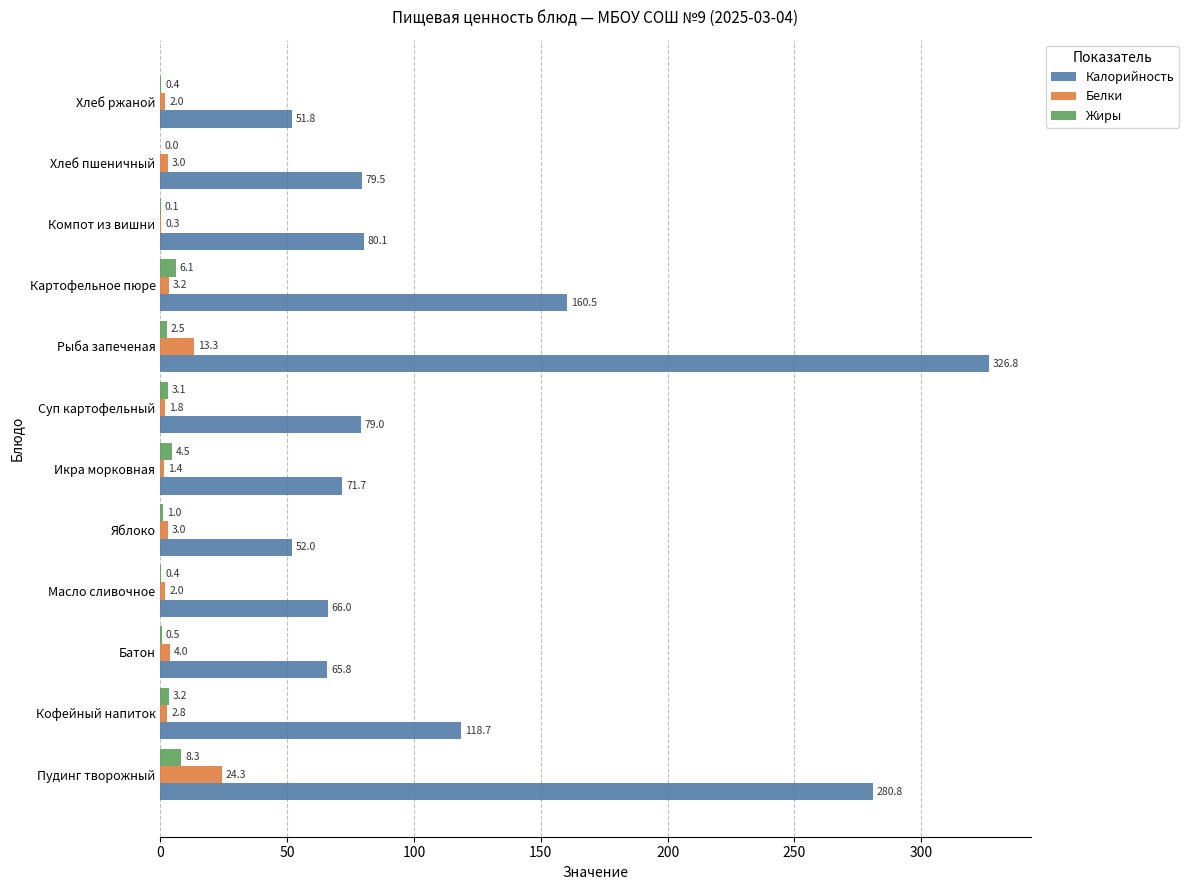

Is the value of Жиры at Кофейный напиток greater than the value of Калорийность at Кофейный напиток?

No